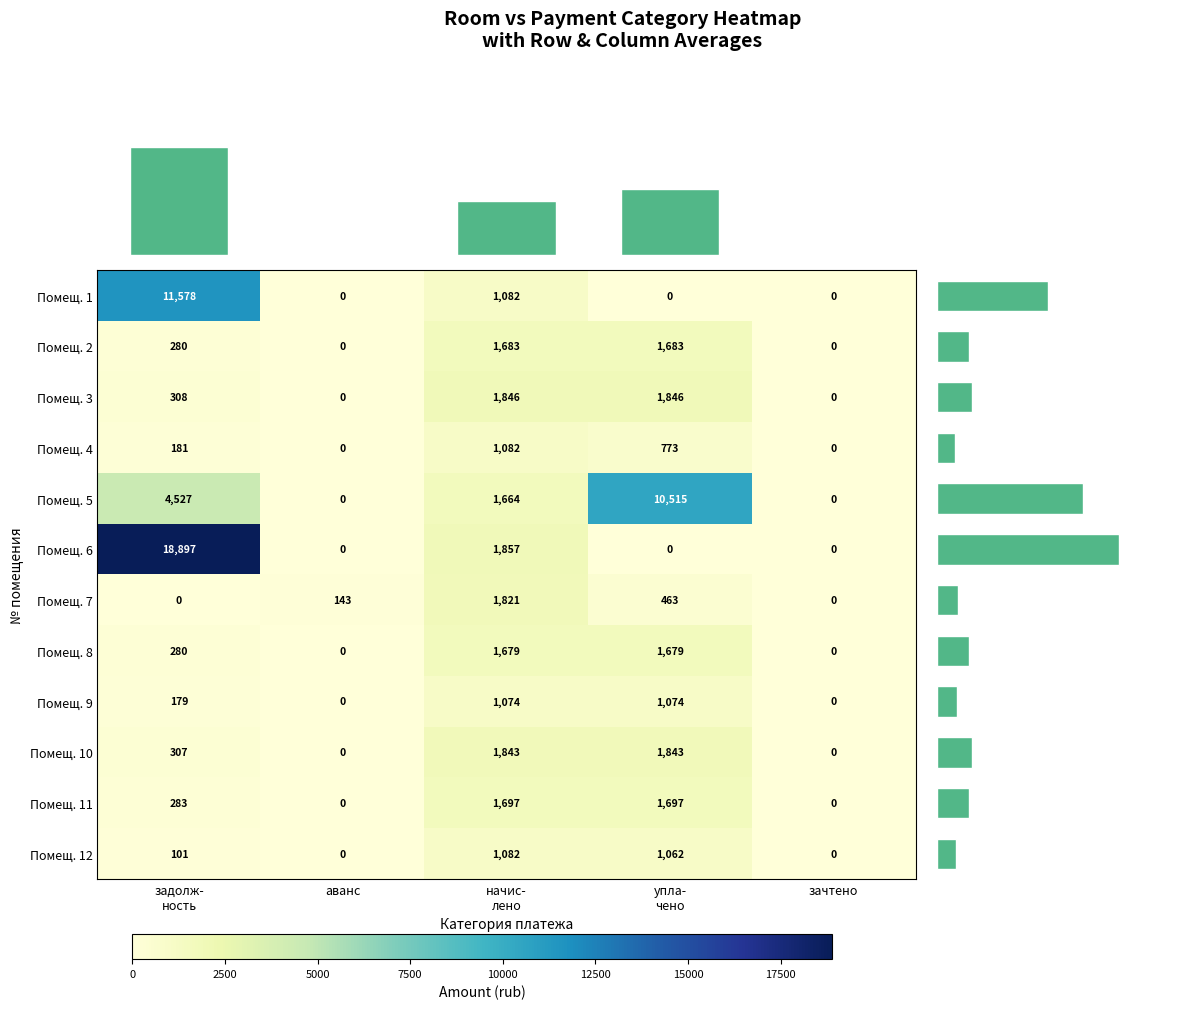

What is the difference between the second highest and second lowest values in the Помещ. 7 series?

463